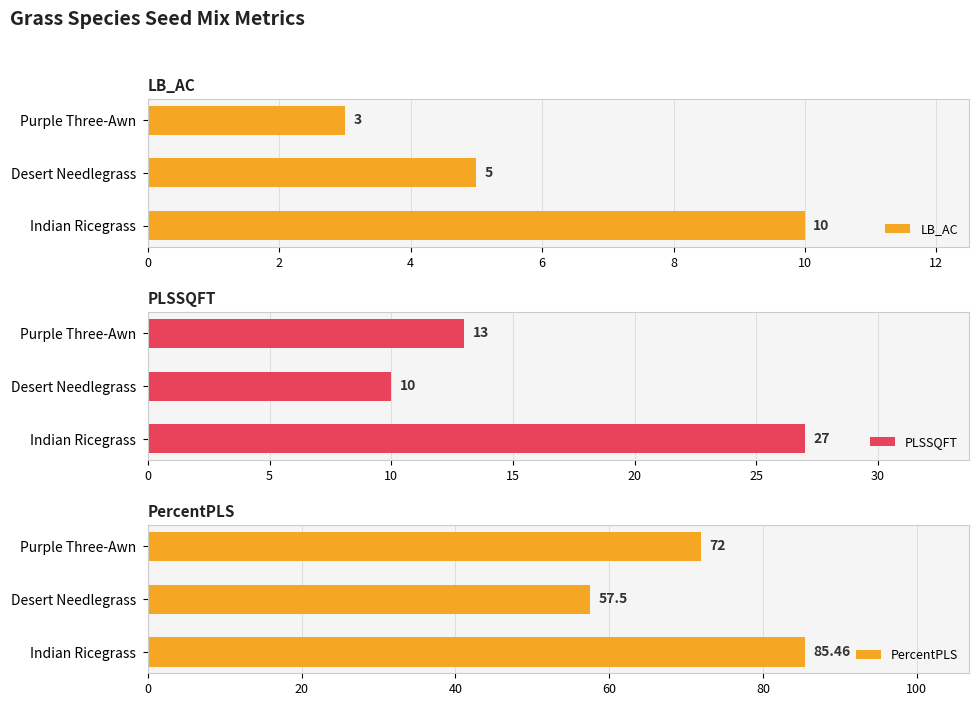

What is the highest value of the LB_AC series?

10